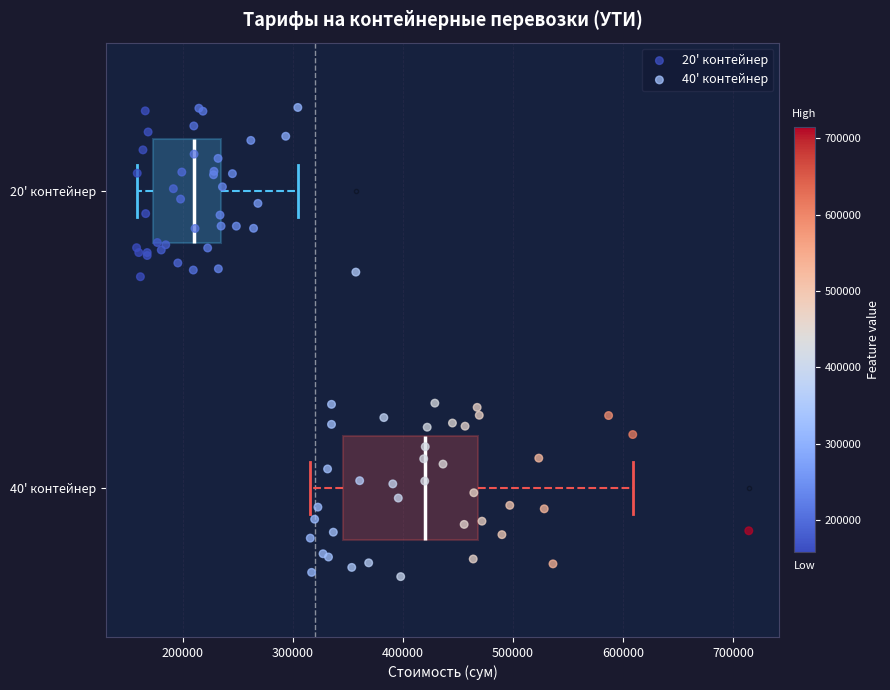

Which box has the furthest to the right median line?

40' контейнер